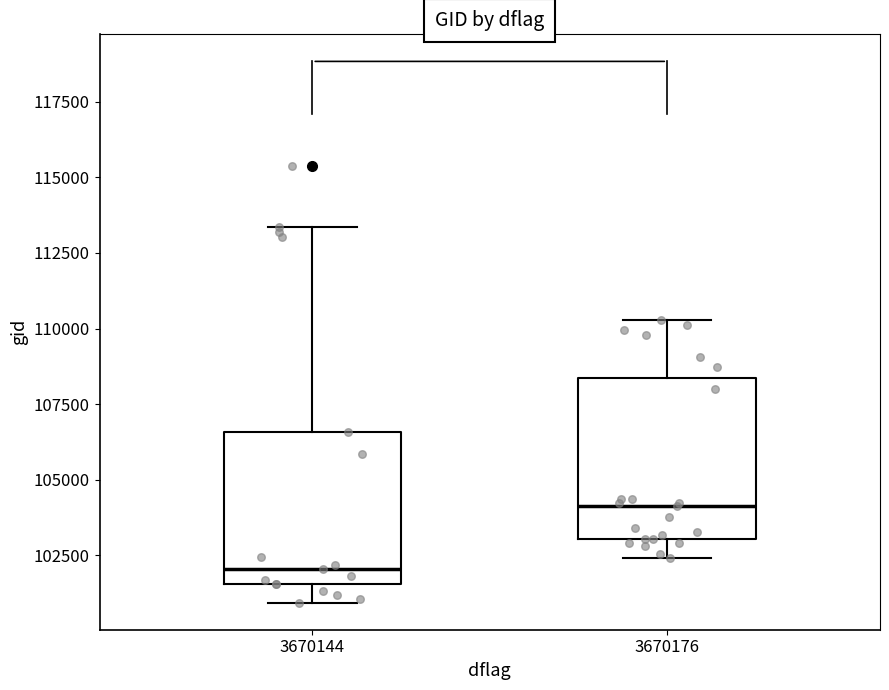

Reading left to right, read every box against the y-axis: the position of its median line, the range the box covers, and the ends of its whiskers. The values are not printed on the chart, so give them approximately, as read against the axis.

3670144: median 102000, box 101500 to 106500, whiskers 101000 to 113500
3670176: median 104000, box 103000 to 108500, whiskers 102500 to 110500